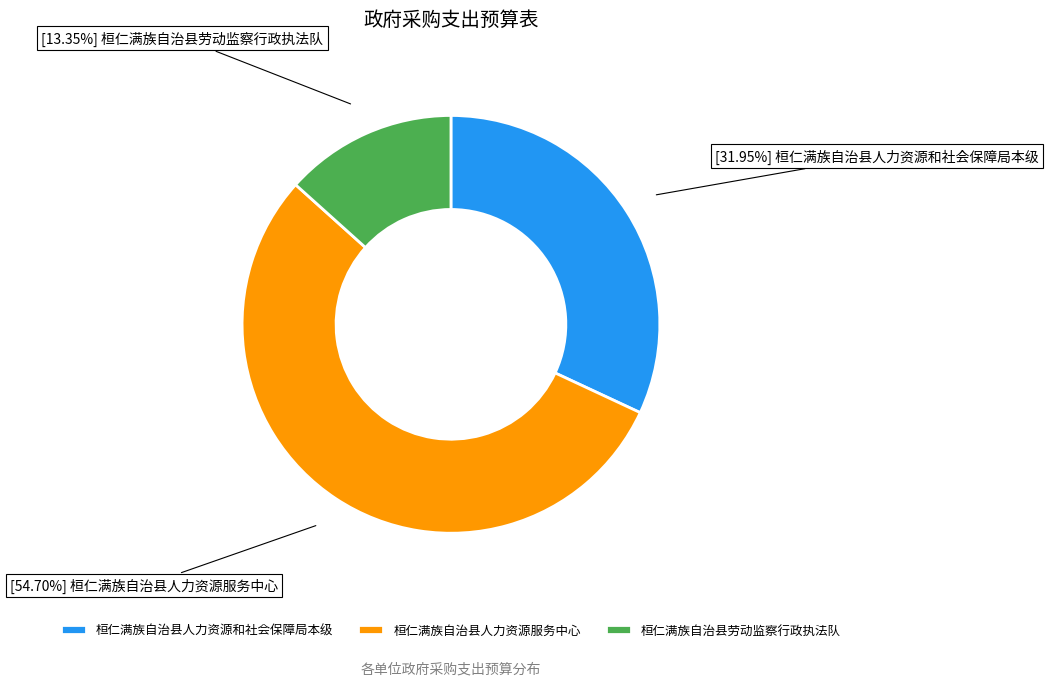

True or false: 桓仁满族自治县劳动监察行政执法队 accounts for 6% of the total.

False